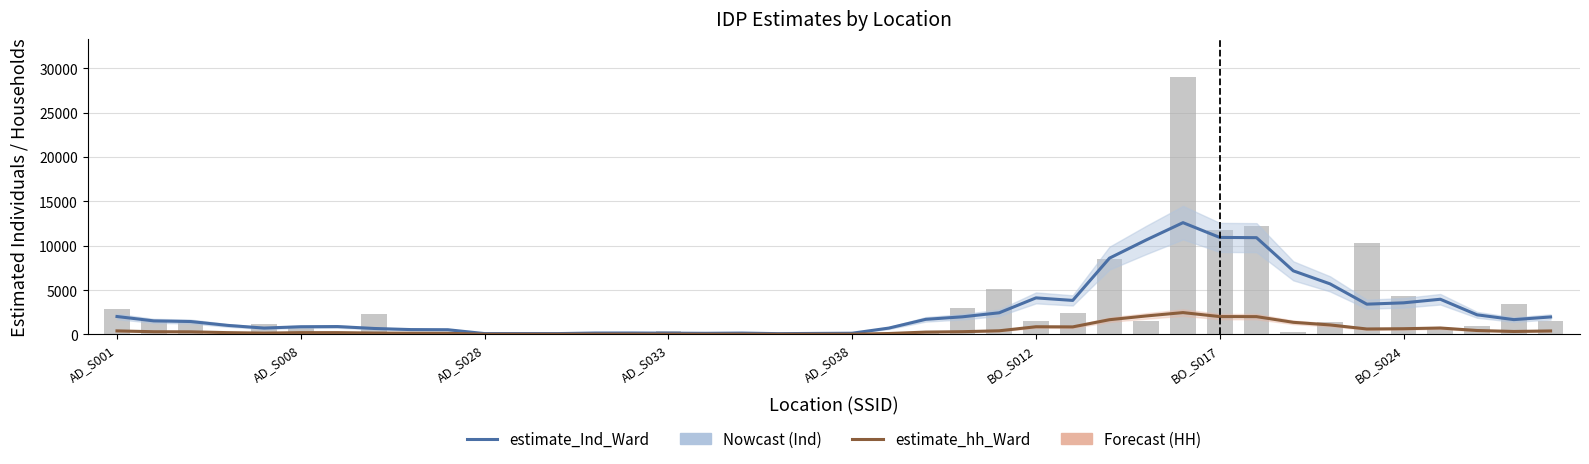

What is the difference between the estimate_hh_Ward values at 16 and 27?

1635.2